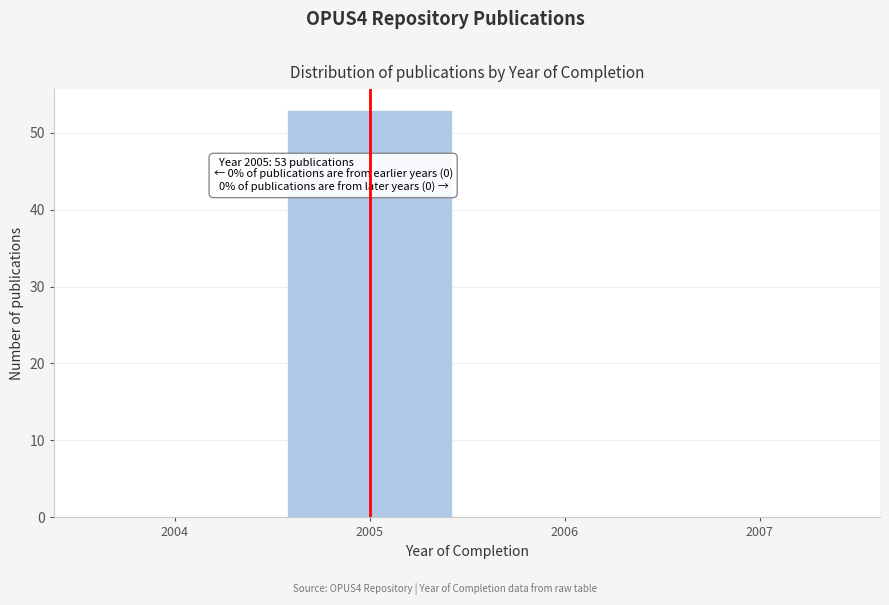

Which range on the x-axis has the tallest bar?

2004.5 to 2005.5